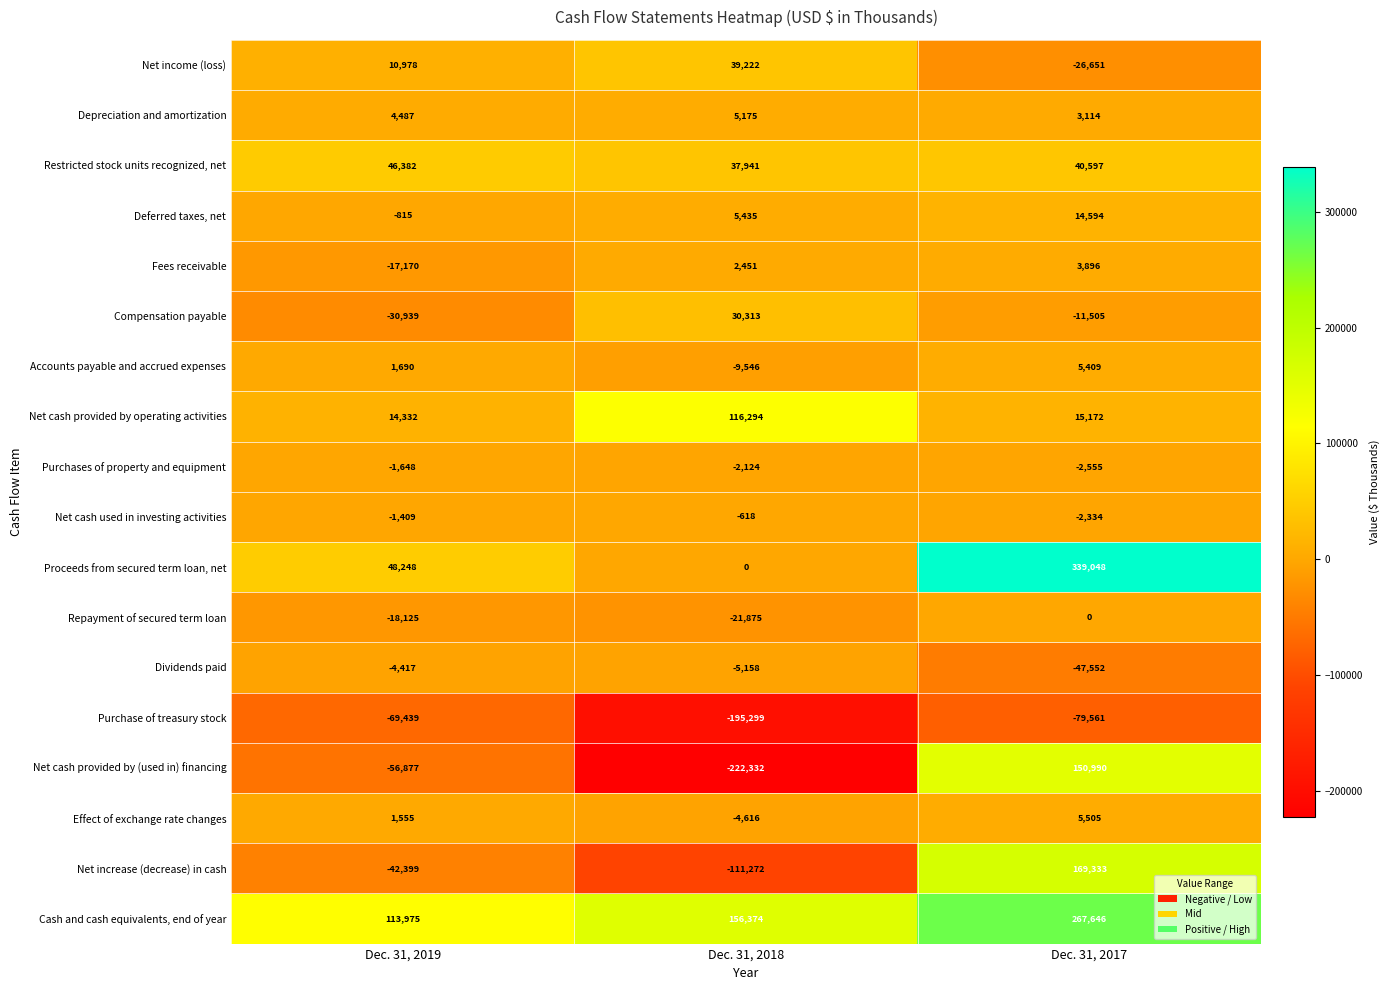

List the series in order of their peak value, lowest first.

Purchase of treasury stock, Dividends paid, Purchases of property and equipment, Net cash used in investing activities, Repayment of secured term loan, Fees receivable, Depreciation and amortization, Accounts payable and accrued expenses, Effect of exchange rate changes, Deferred taxes, net, Compensation payable, Net income (loss), Restricted stock units recognized, net, Net cash provided by operating activities, Net cash provided by (used in) financing, Net increase (decrease) in cash, Cash and cash equivalents, end of year, Proceeds from secured term loan, net